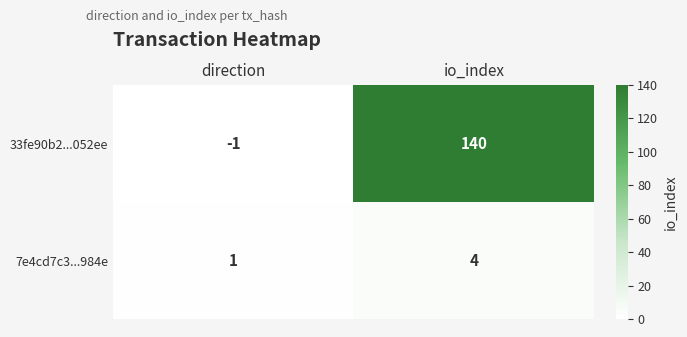

How many categories are shown in the chart?

2